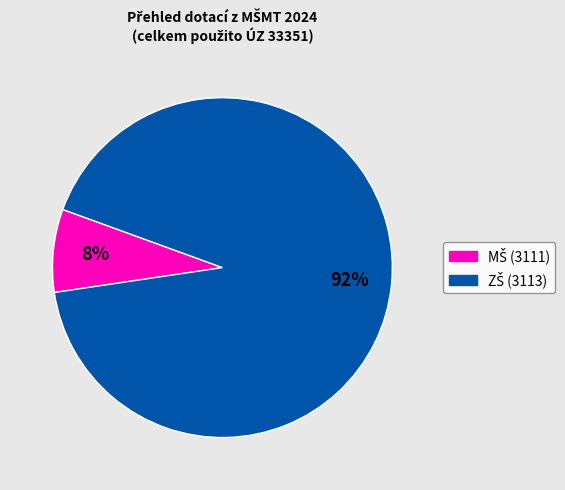

Is there any slice that represents more than half of the pie?

Yes